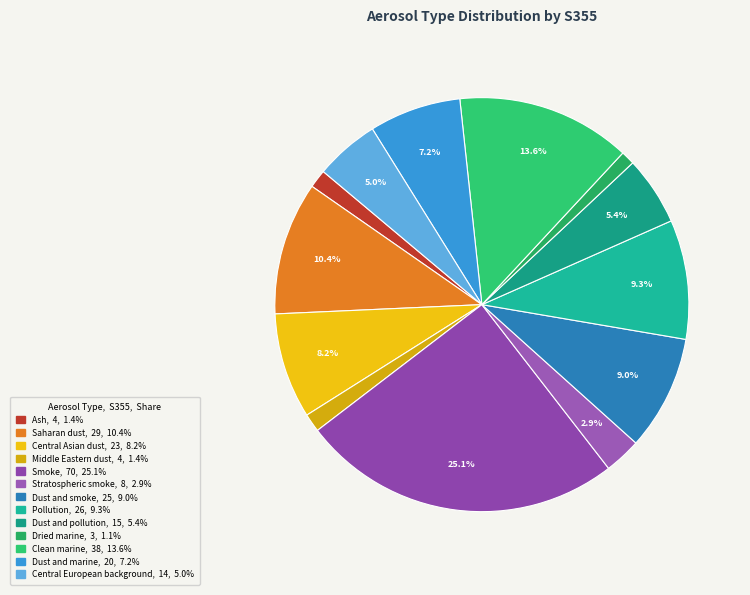

Rank the categories by value from highest to lowest.

Smoke, Clean marine, Saharan dust, Pollution, Dust and smoke, Central Asian dust, Dust and marine, Dust and pollution, Central European background, Stratospheric smoke, Ash, Middle Eastern dust, Dried marine